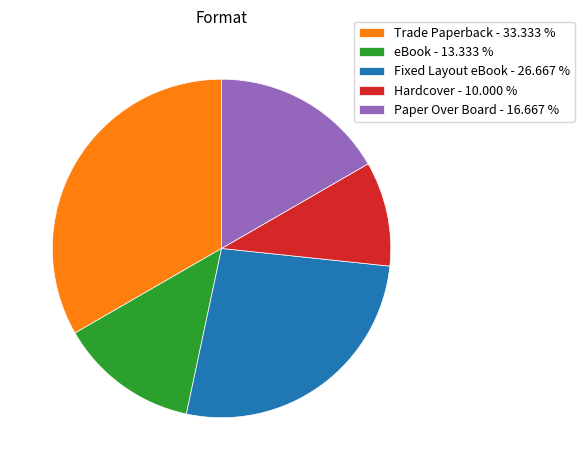

Combined, do Hardcover - 10.000 % and Paper Over Board - 16.667 % account for over 50%?

No